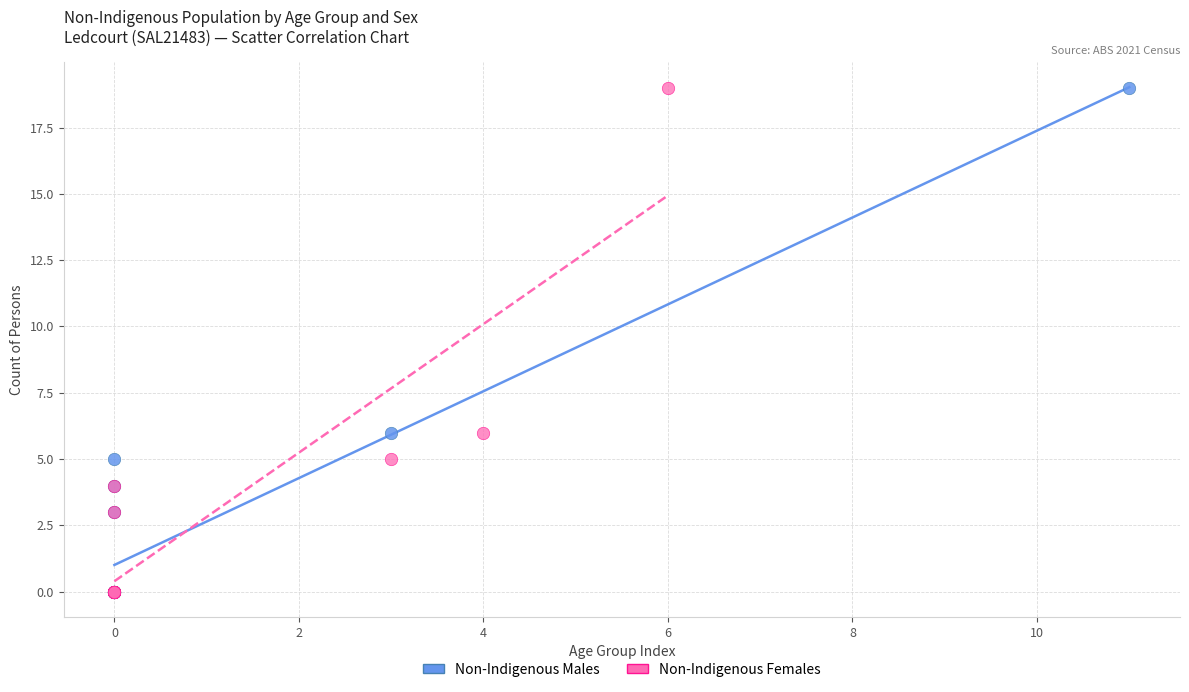

What are all the series names shown in the legend?

Non-Indigenous Males, Non-Indigenous Females